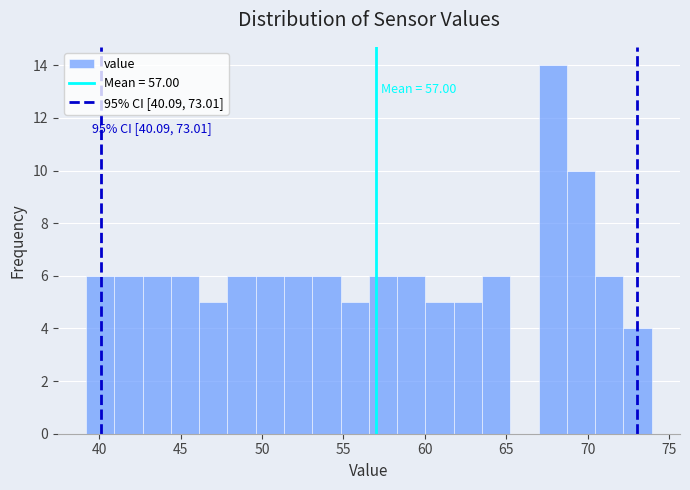

Read against the x-axis, roughly where is the centre of the tallest bar?

68.0